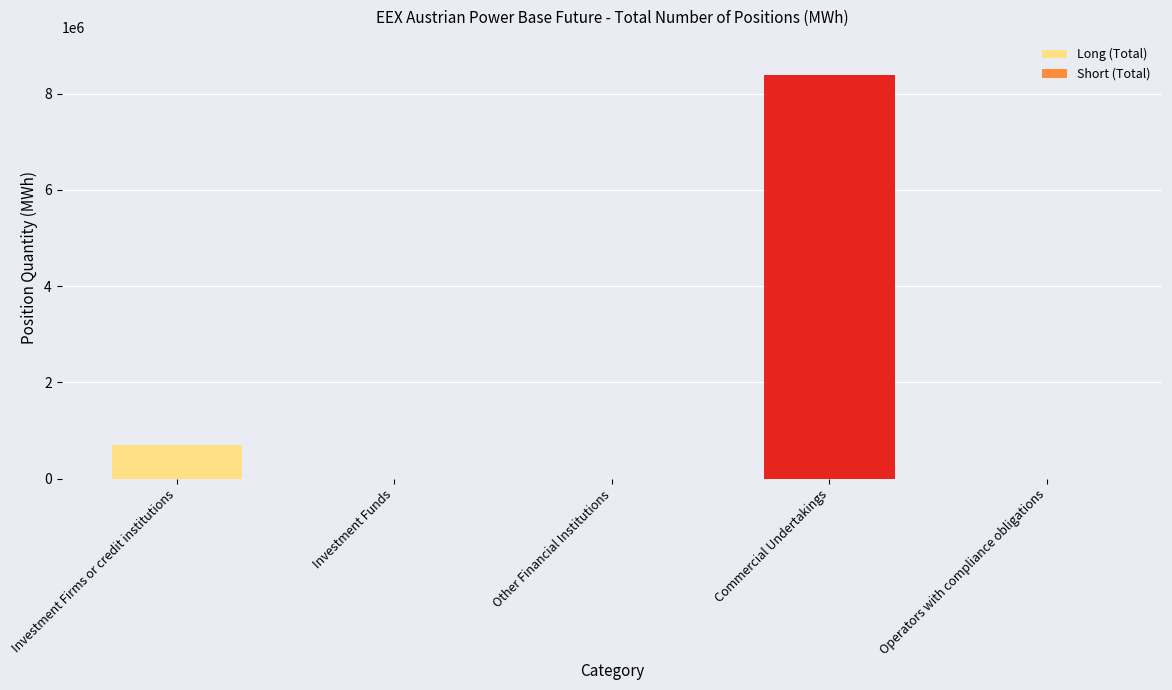

The chart shows a value of 8383519 at Commercial Undertakings. True or false?

True